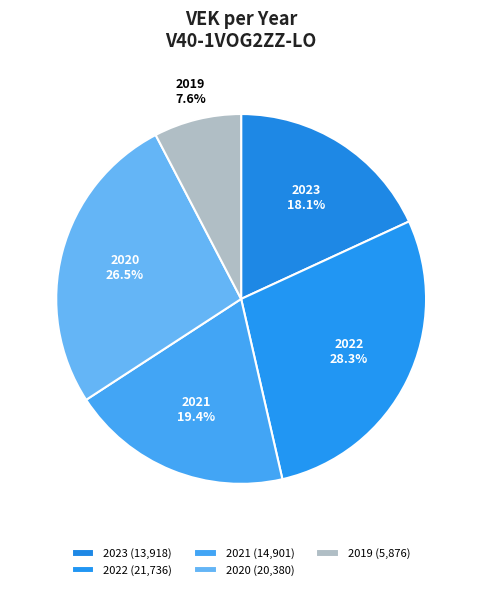

Which has a higher value, 2023 or 2021?

2021